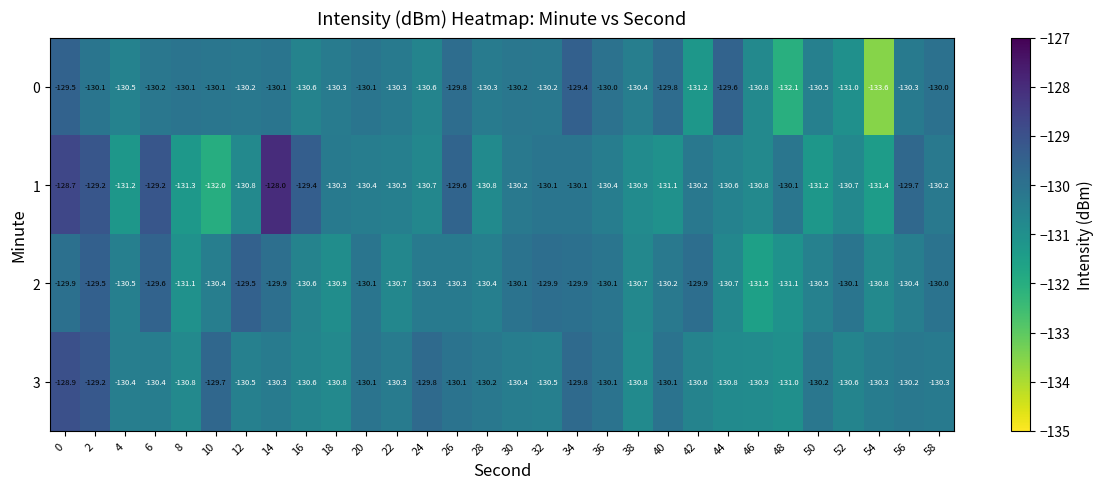

What is the sum of all 1 values?

-3909.8